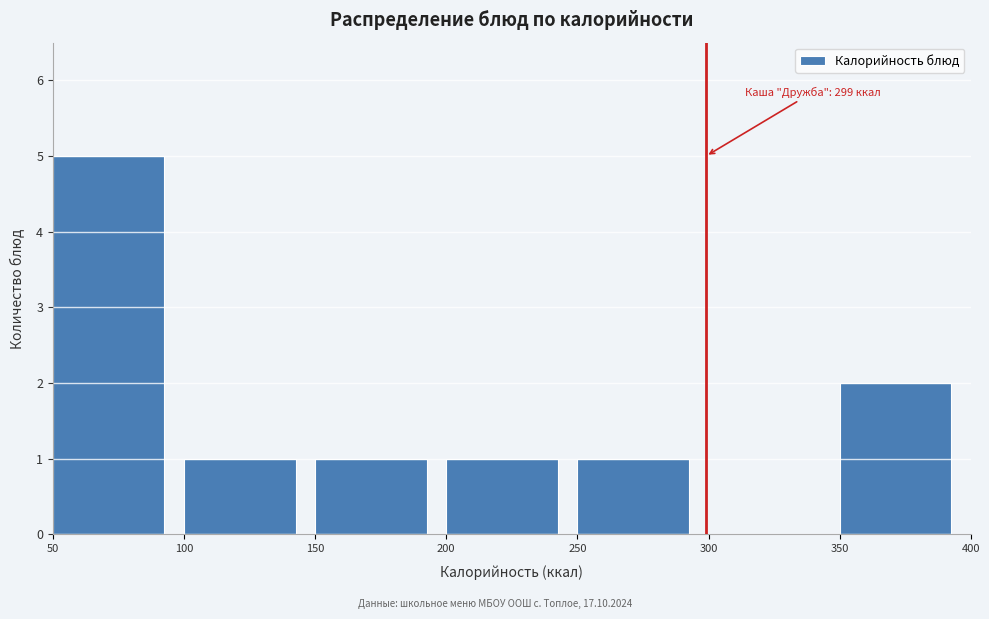

Which range on the x-axis has the tallest bar?

50 to 100